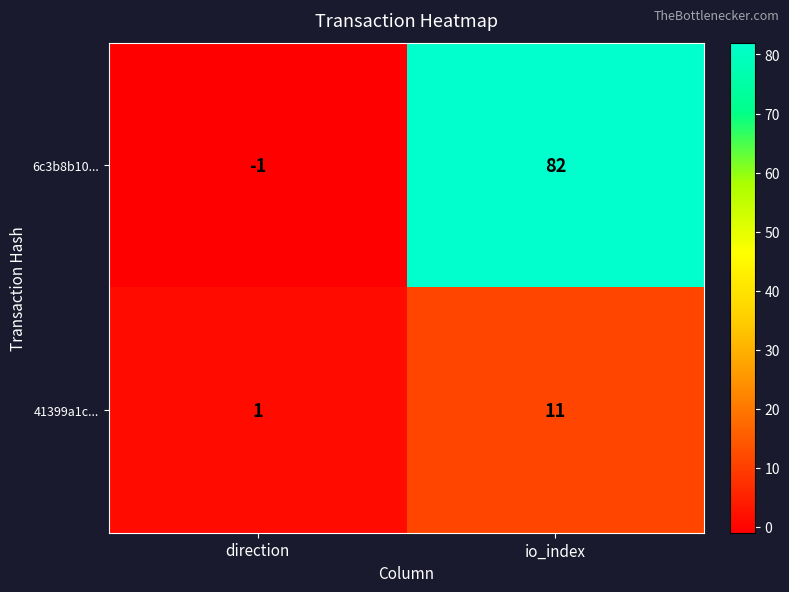

Which series has the widest spread of values?

6c3b8b10...